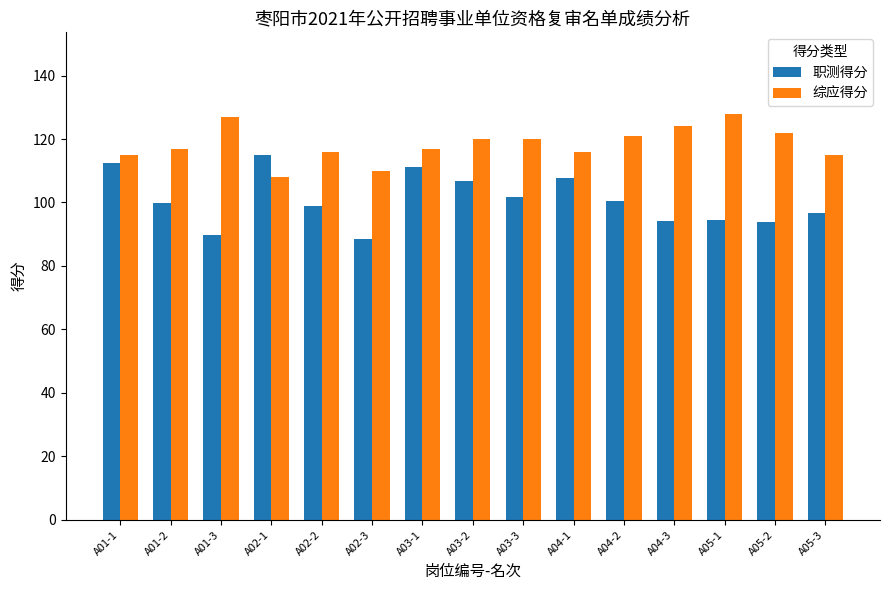

The 综应得分 series shows 128.0 at A05-1. True or false?

True